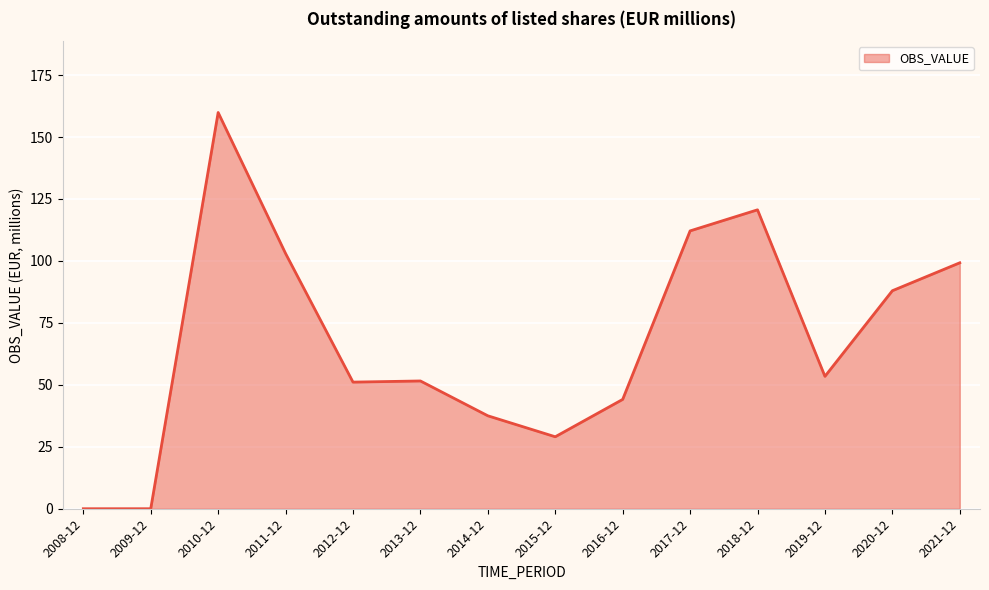

What is the maximum value shown in the chart?

159.9